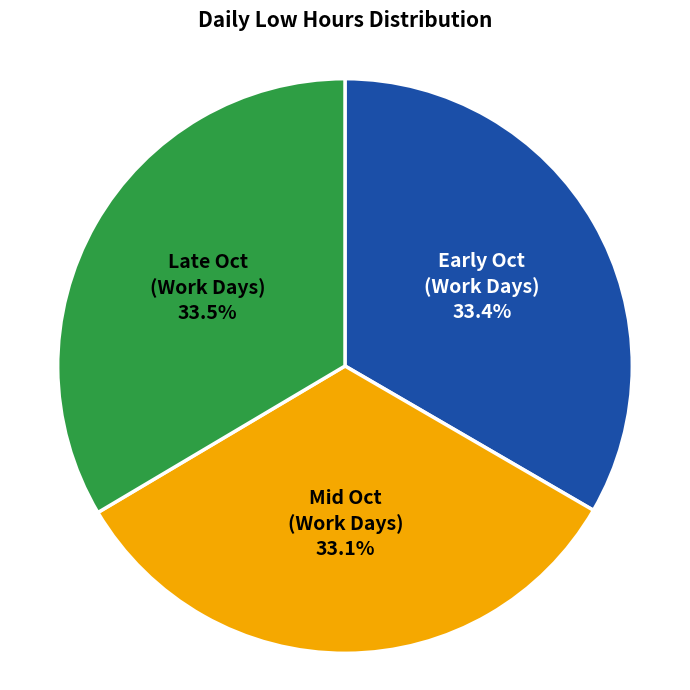

What is the total percentage of Early Oct (Work Days) and Mid Oct (Work Days)?

66.5%